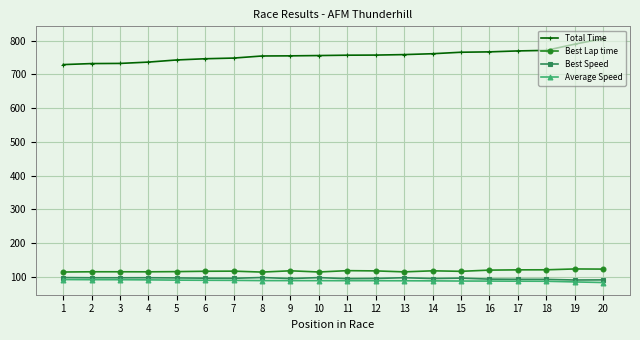

Does the chart display data point markers on the line(s)?

Yes